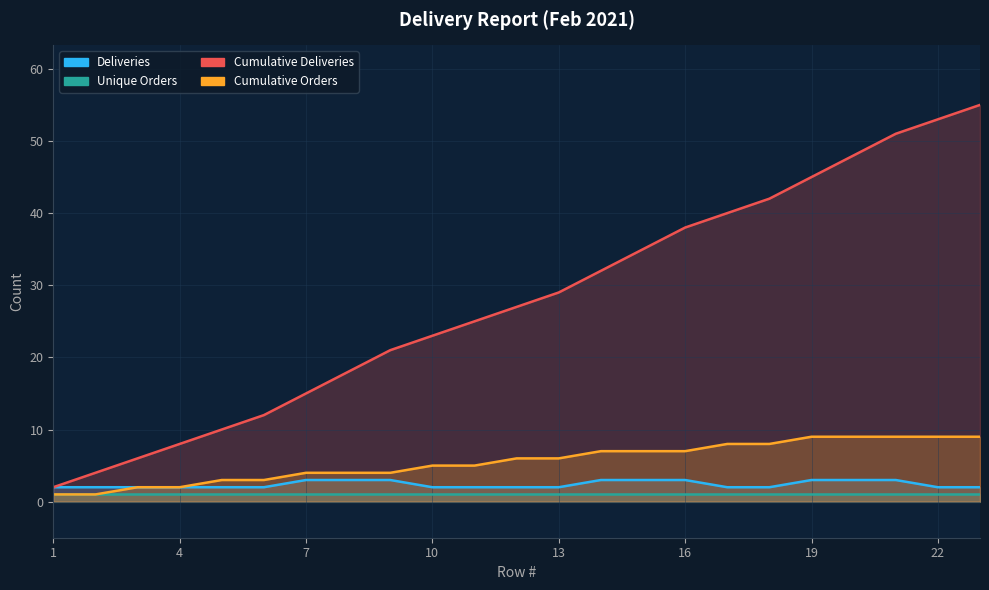

True or false: Deliveries and Cumulative Orders intersect in this chart.

False